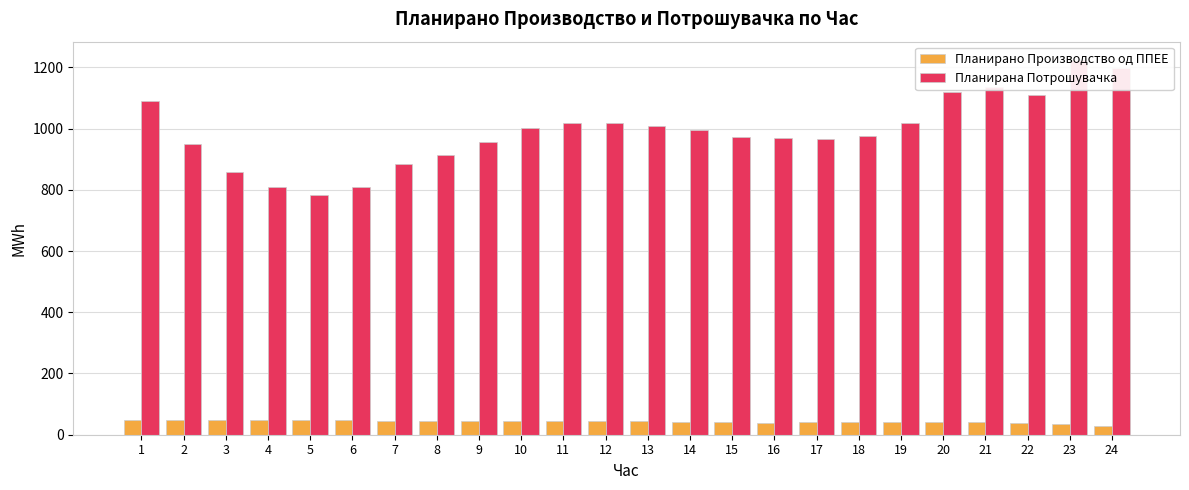

How many bars are there in total?

48